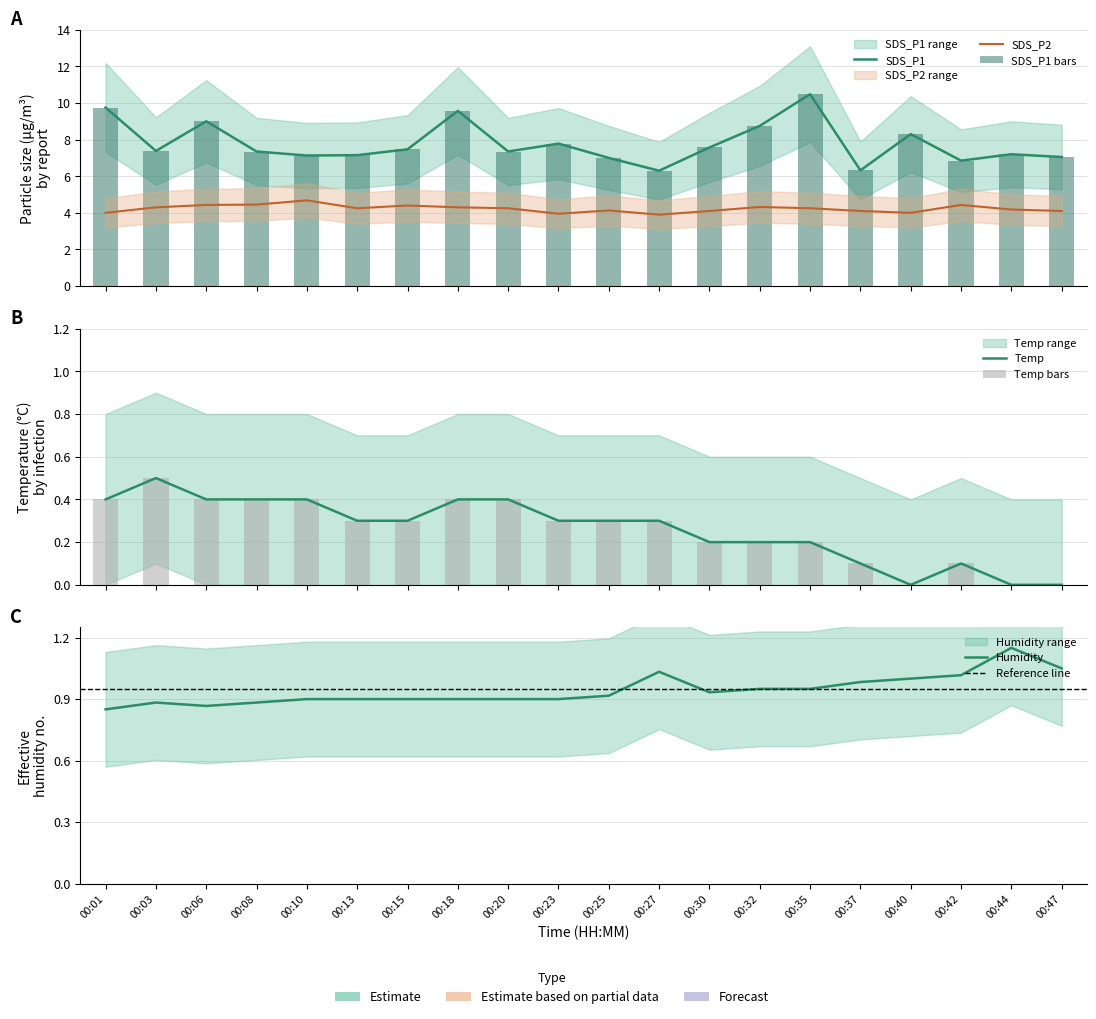

What is the sum of the SDS_P2 values at 00:35 and 00:40?

8.2